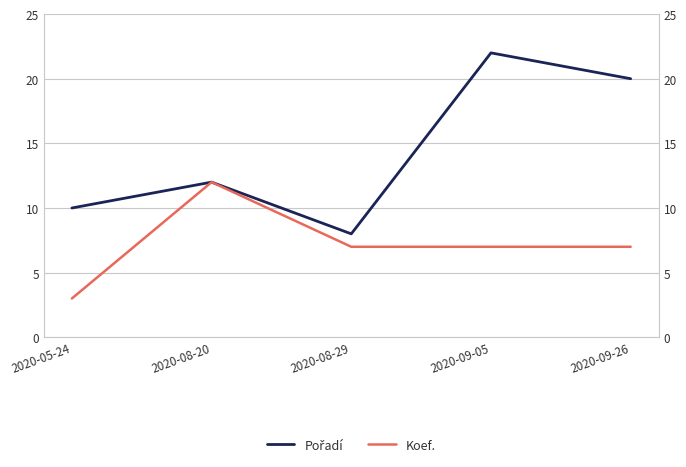

Which series has the widest spread of values?

Pořadí